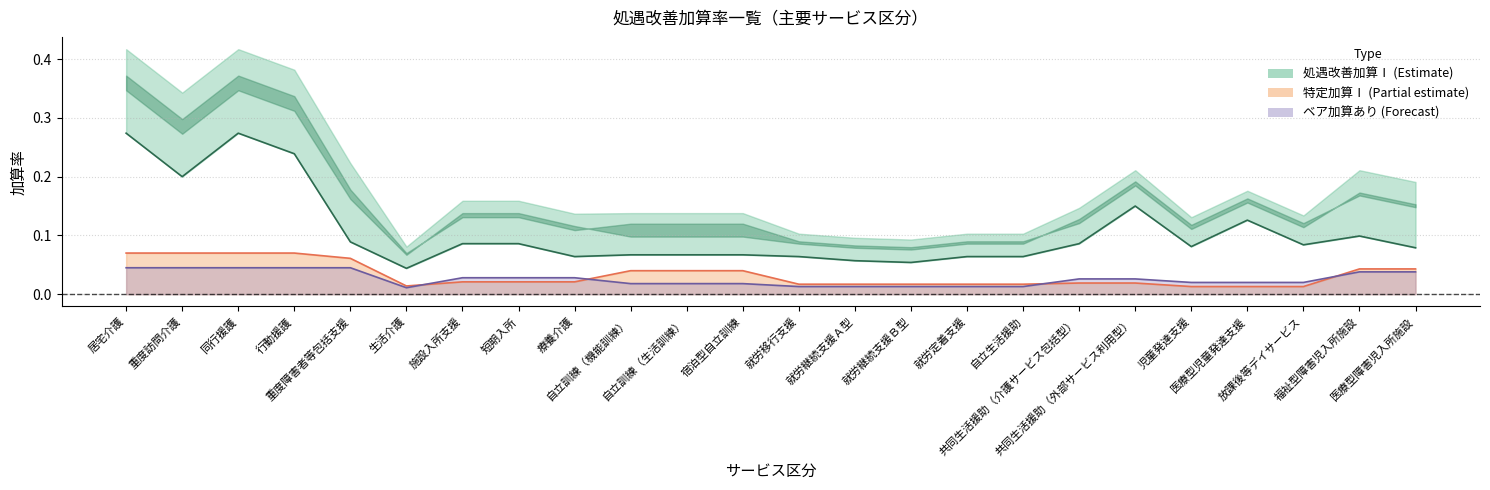

Reading left to right, extract all data points from this chart.

0.3	0.2	0.3	0.2	0.1	0.0	0.1	0.1	0.1	0.1	0.1	0.1	0.1	0.1	0.1	0.1	0.1	0.1	0.1	0.1	0.1	0.1	0.1	0.1